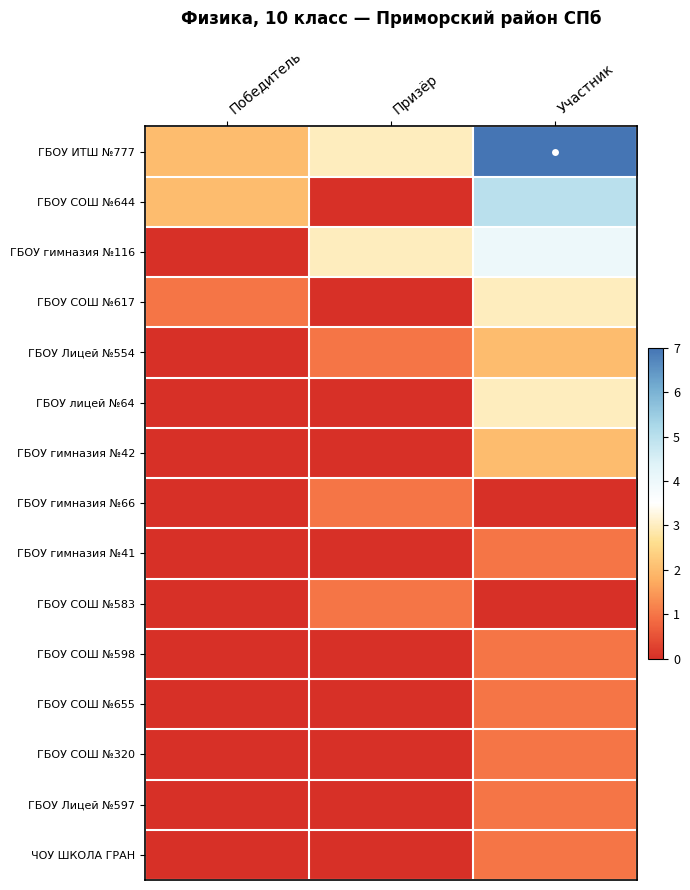

Reading left to right, extract all data points from this chart.

ГБОУ ИТШ №777: Победитель=2	Призёр=3	Участник=7
ГБОУ СОШ №644: Победитель=2	Призёр=0	Участник=5
ГБОУ гимназия №116: Победитель=0	Призёр=3	Участник=4
ГБОУ СОШ №617: Победитель=1	Призёр=0	Участник=3
ГБОУ Лицей №554: Победитель=0	Призёр=1	Участник=2
ГБОУ лицей №64: Победитель=0	Призёр=0	Участник=3
ГБОУ гимназия №42: Победитель=0	Призёр=0	Участник=2
ГБОУ гимназия №66: Победитель=0	Призёр=1	Участник=0
ГБОУ гимназия №41: Победитель=0	Призёр=0	Участник=1
ГБОУ СОШ №583: Победитель=0	Призёр=1	Участник=0
ГБОУ СОШ №598: Победитель=0	Призёр=0	Участник=1
ГБОУ СОШ №655: Победитель=0	Призёр=0	Участник=1
ГБОУ СОШ №320: Победитель=0	Призёр=0	Участник=1
ГБОУ Лицей №597: Победитель=0	Призёр=0	Участник=1
ЧОУ ШКОЛА ГРАН: Победитель=0	Призёр=0	Участник=1